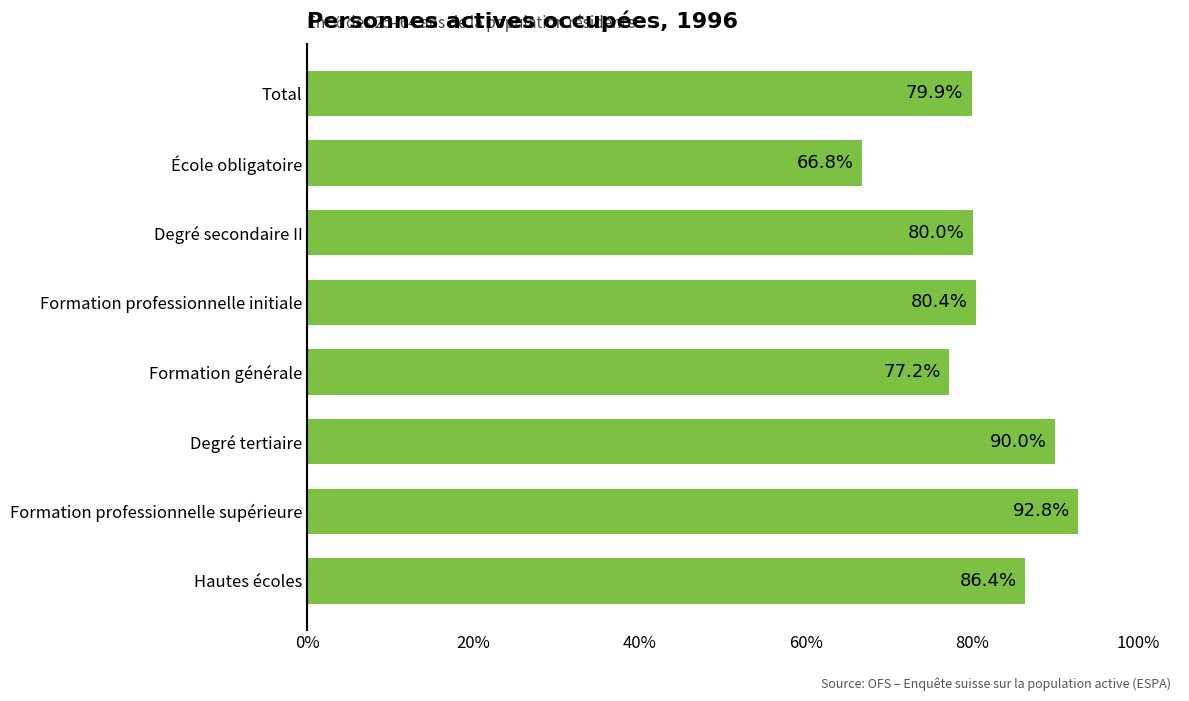

True or false: the data shows 21.7 at Formation professionnelle initiale.

False